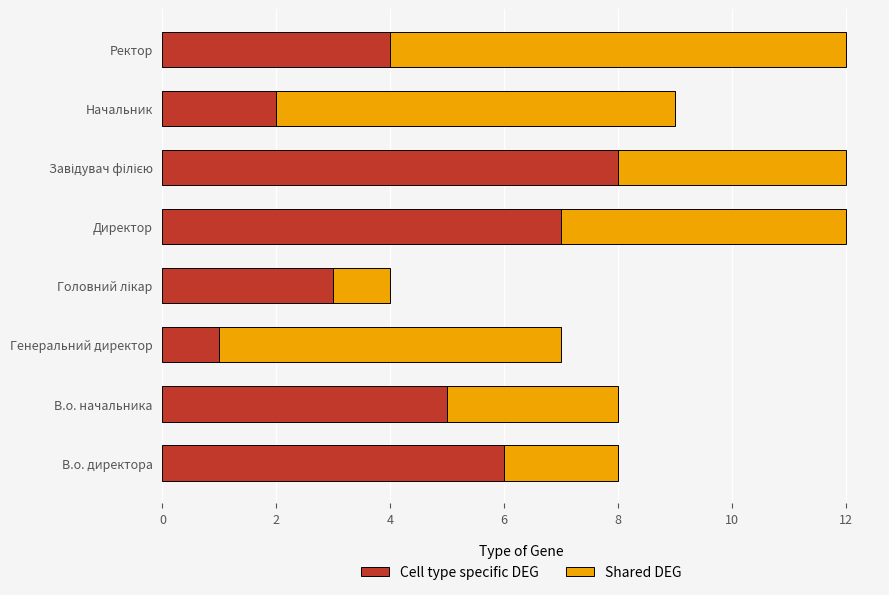

What is the maximum value for Cell type specific DEG?

8